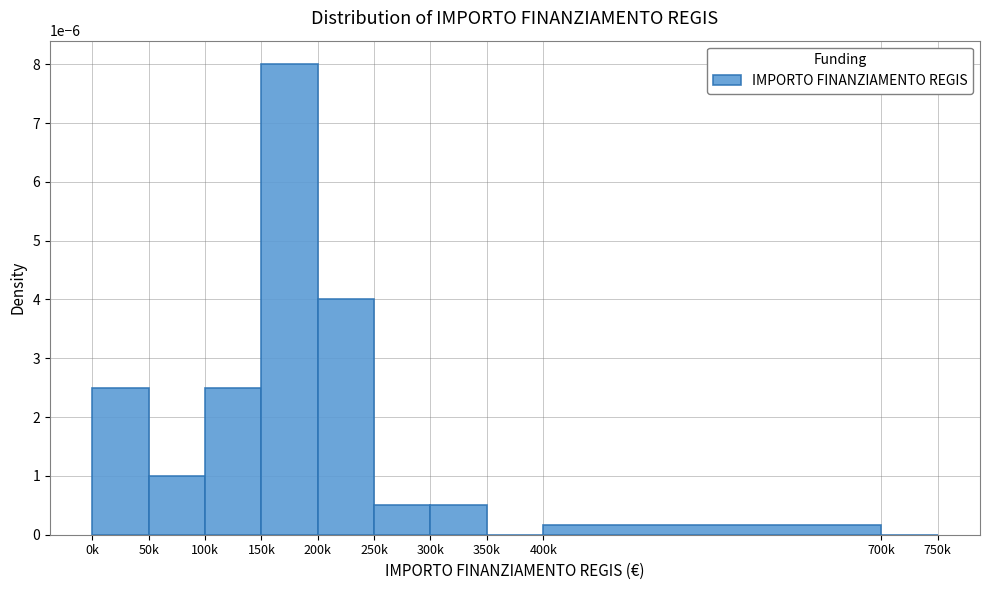

Which has a higher value, 250k or 700k?

250k